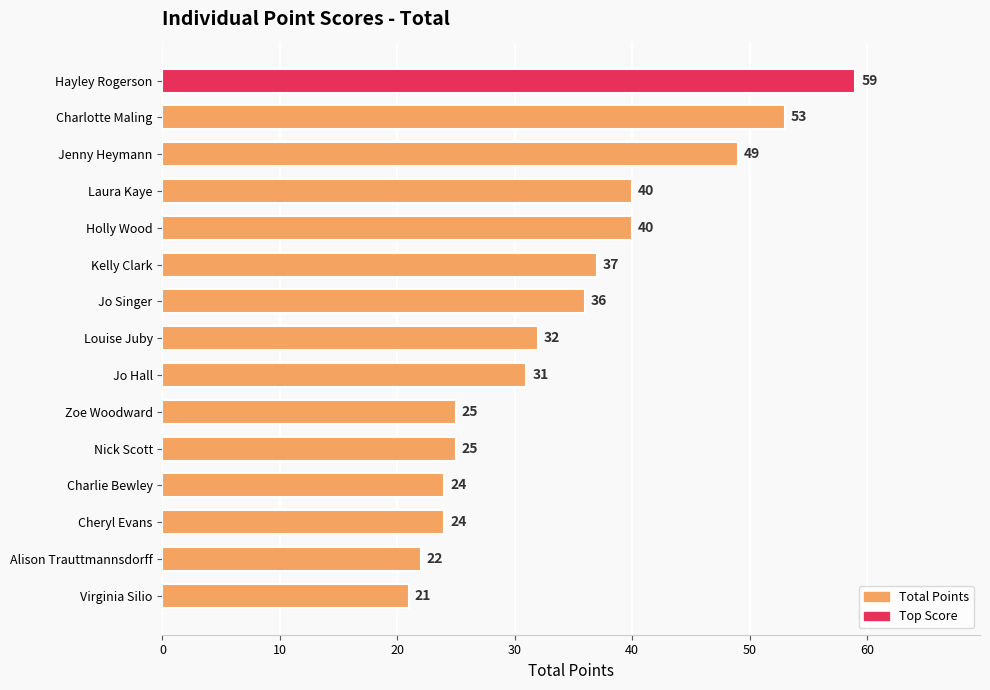

What is the greatest value displayed?

59